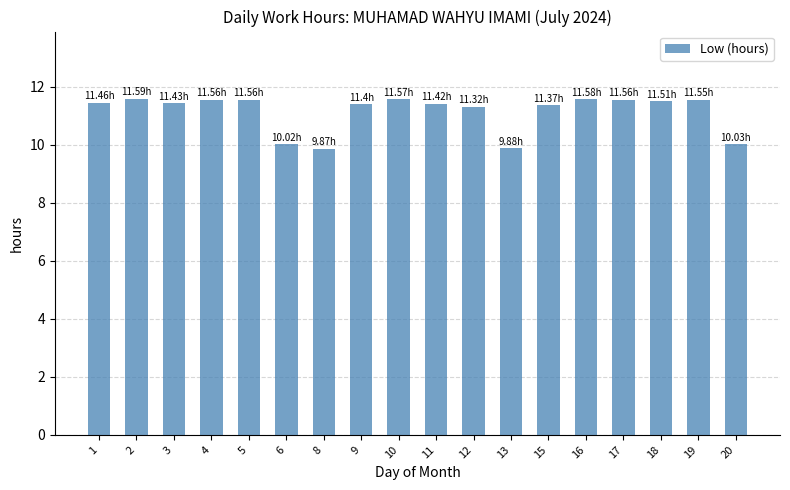

What is the maximum value shown in the chart?

11.6